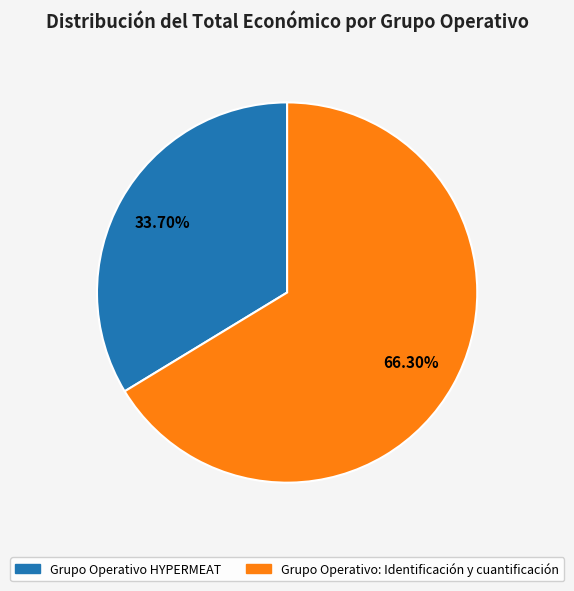

Which category has the biggest portion of the pie?

Grupo Operativo: Identificación y cuantificación